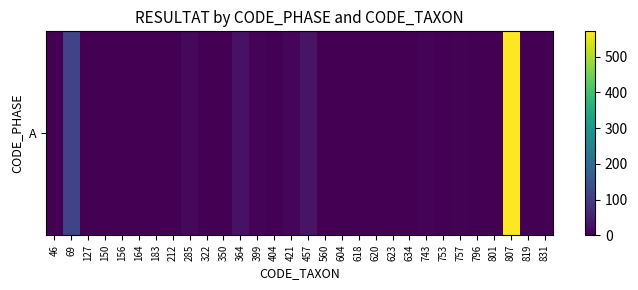

How many data points does each series have?

30